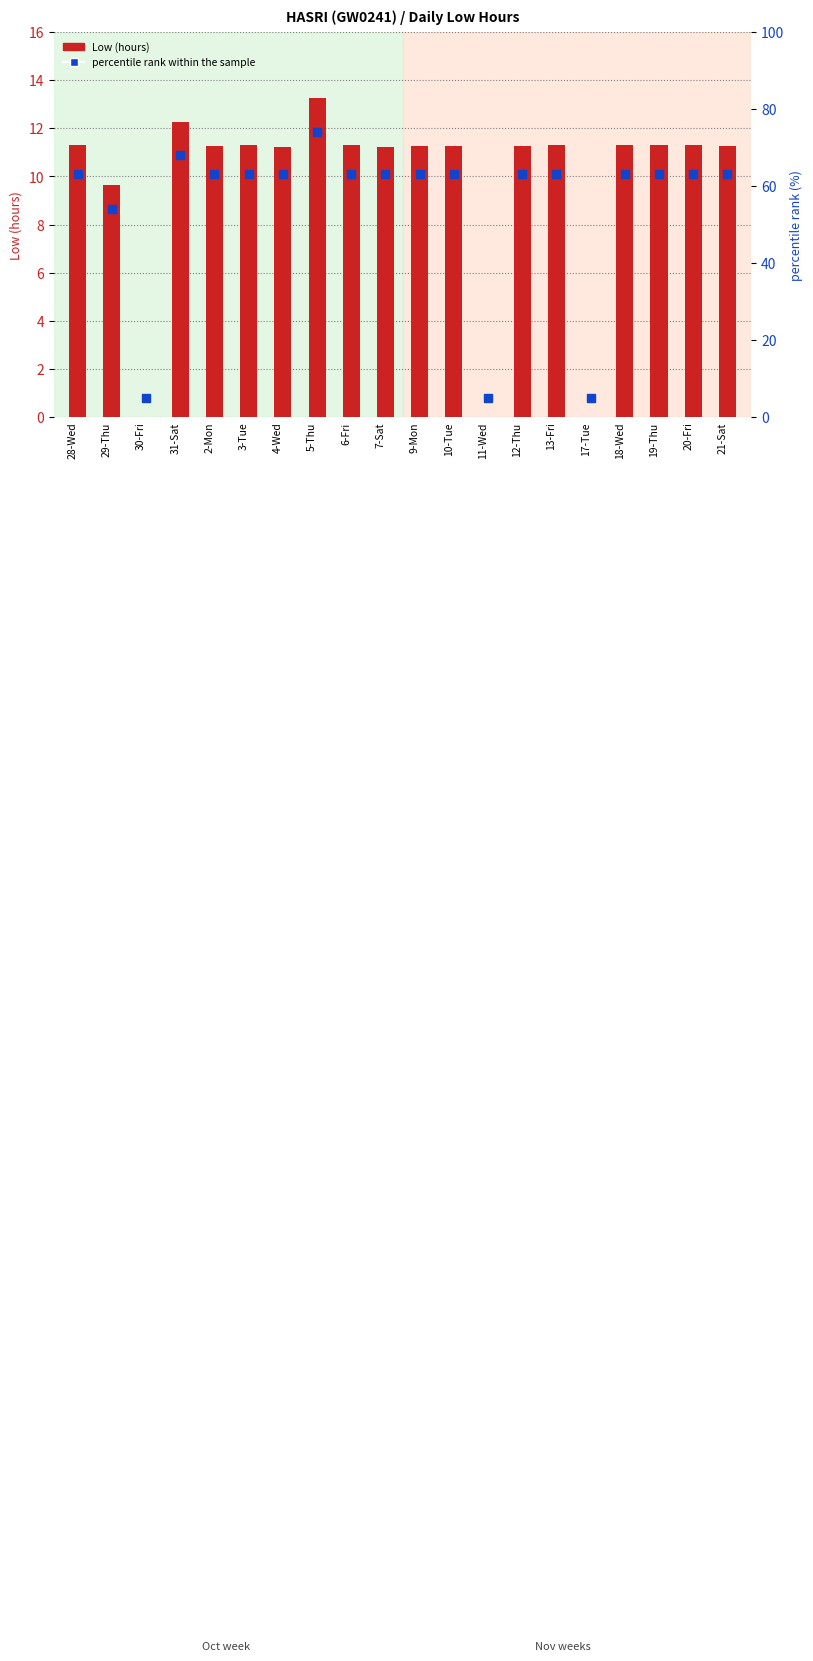

Is the value of Low (hours) at 2-Mon greater than the value of percentile rank within the sample at 19-Thu?

No